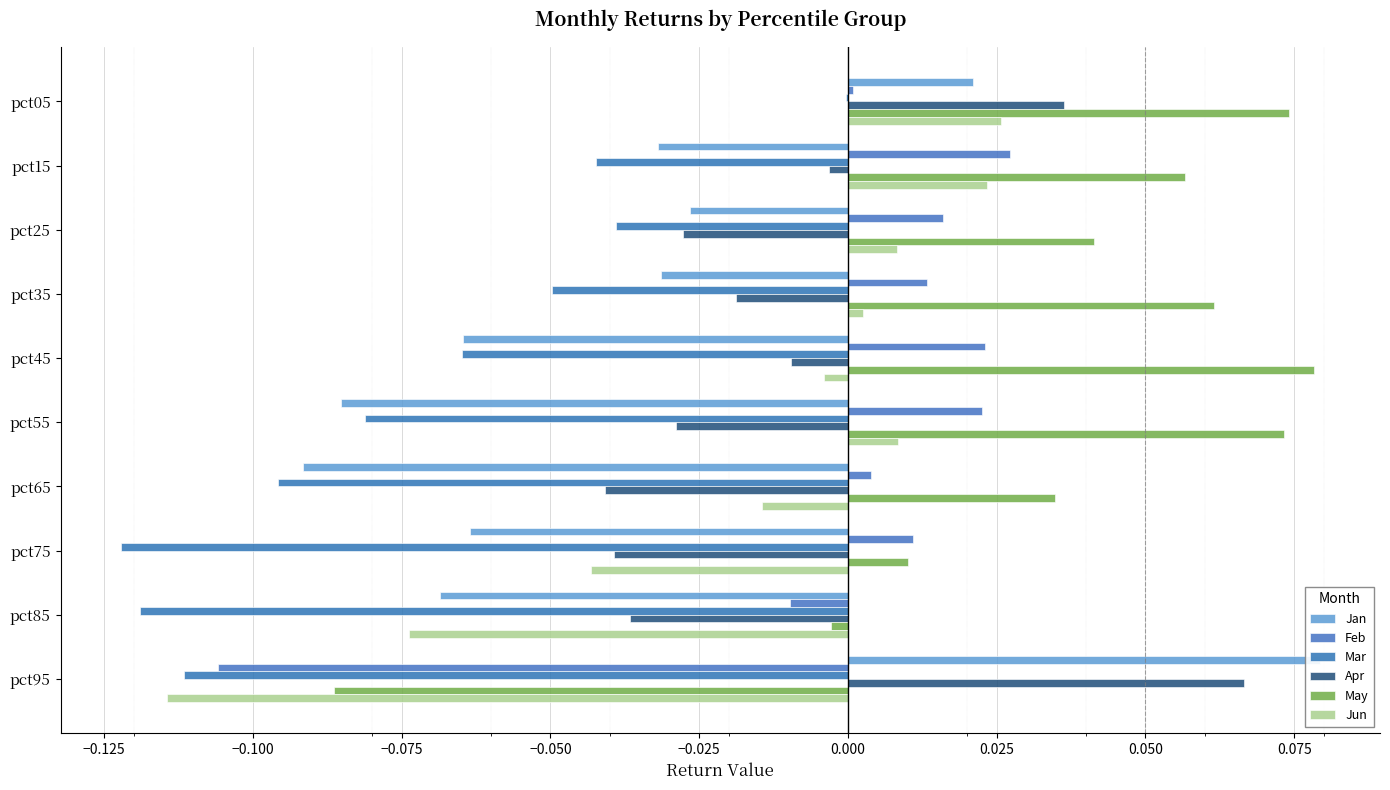

What is the spread (max minus min) of values at pct55?

0.2